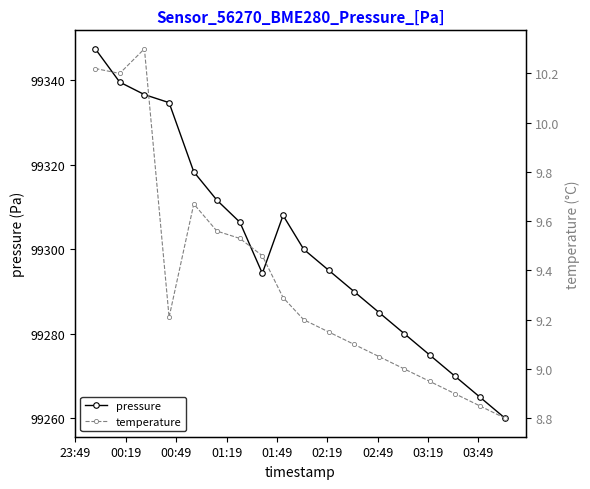

What is the highest value of the pressure series?

99347.5